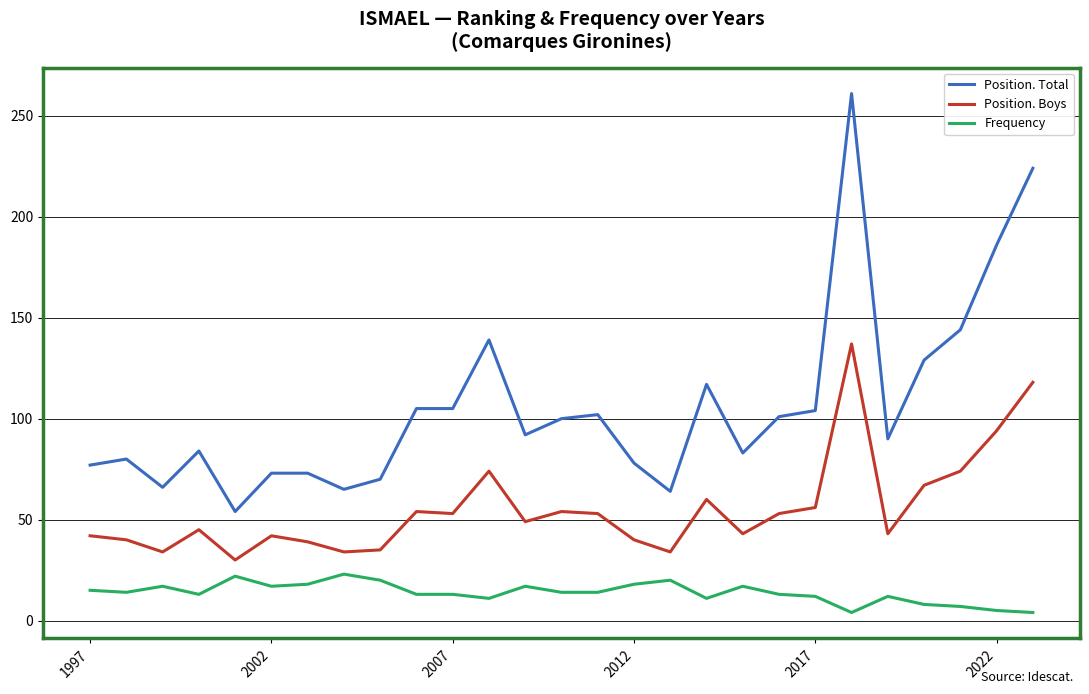

What is the highest value of the Position. Total series?

261